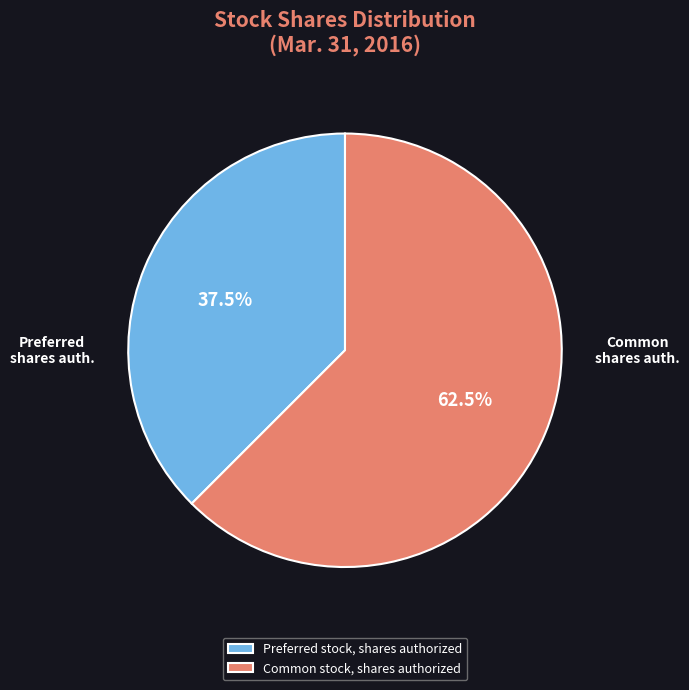

Count the number of slices in the pie.

2